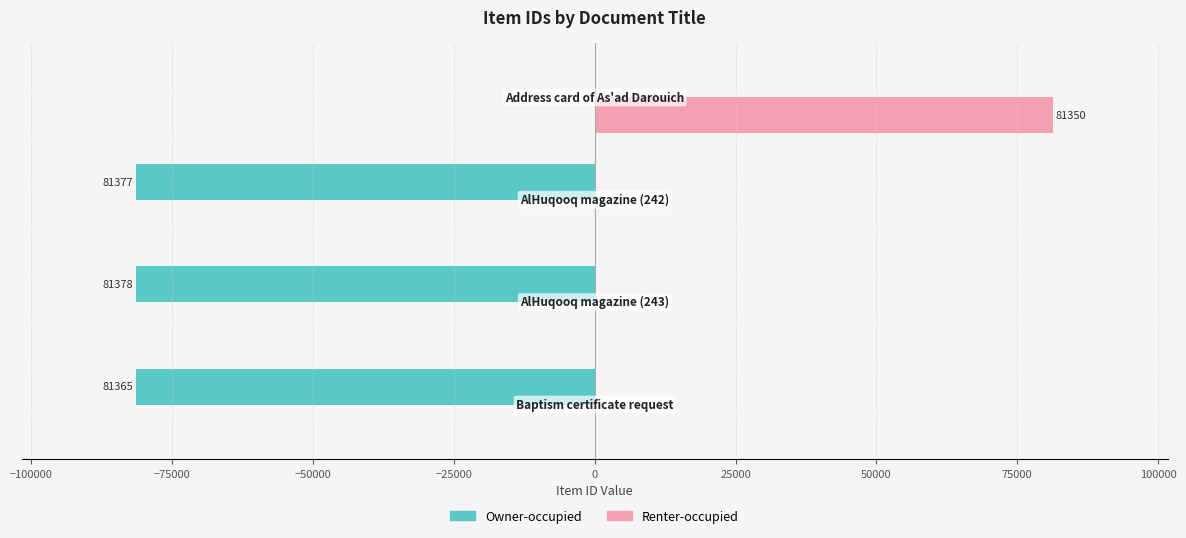

Which series has the largest total across all categories?

Renter-occupied